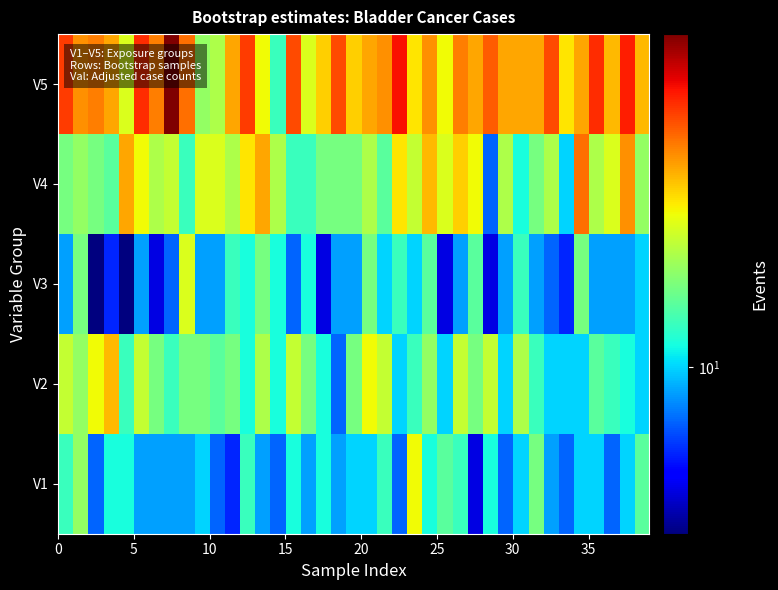

How many distinct data groups are displayed?

5